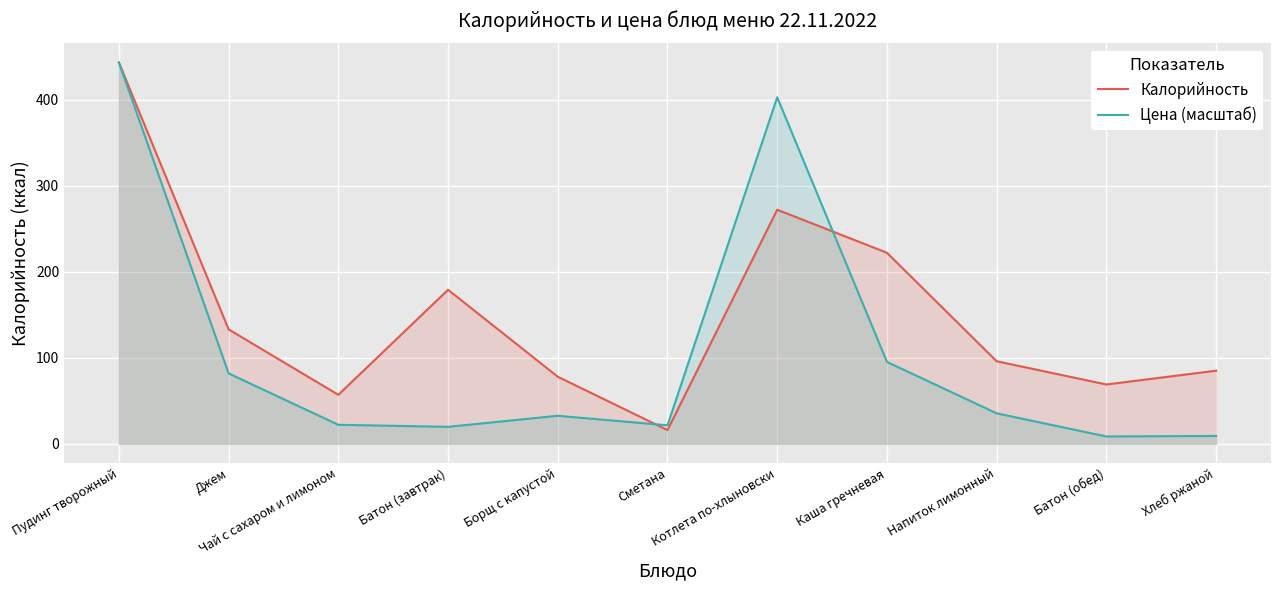

What is the value of the Цена (масштаб) point at the 2nd from the left?

81.8